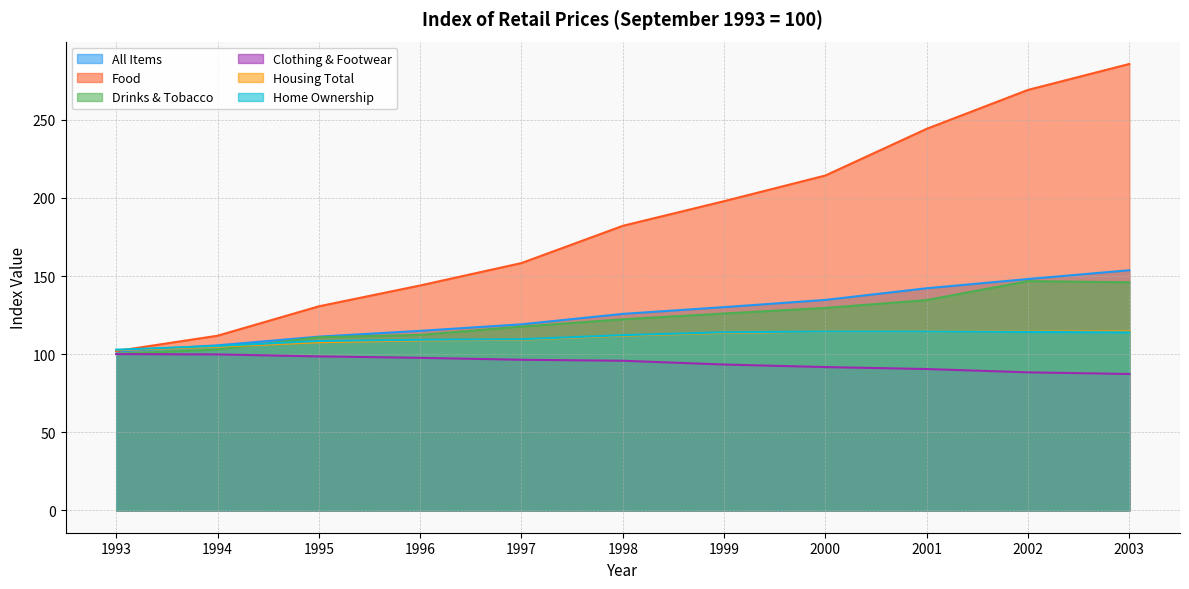

What are all the series names shown in the legend?

All Items, Food, Drinks & Tobacco, Clothing & Footwear, Housing Total, Home Ownership